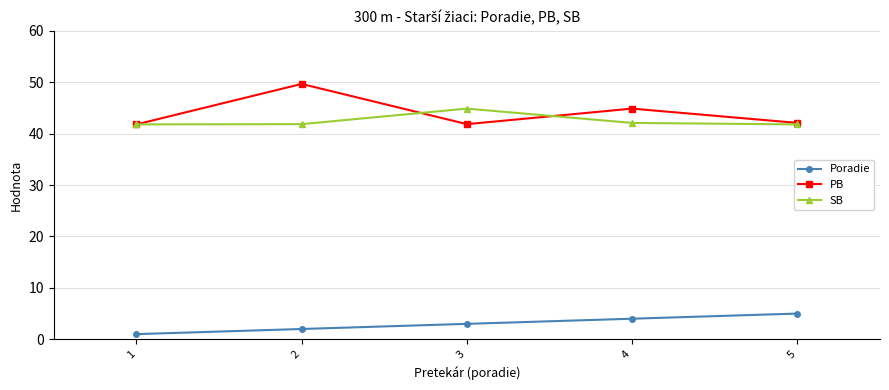

Which series changed the most between 4 and 5?

PB